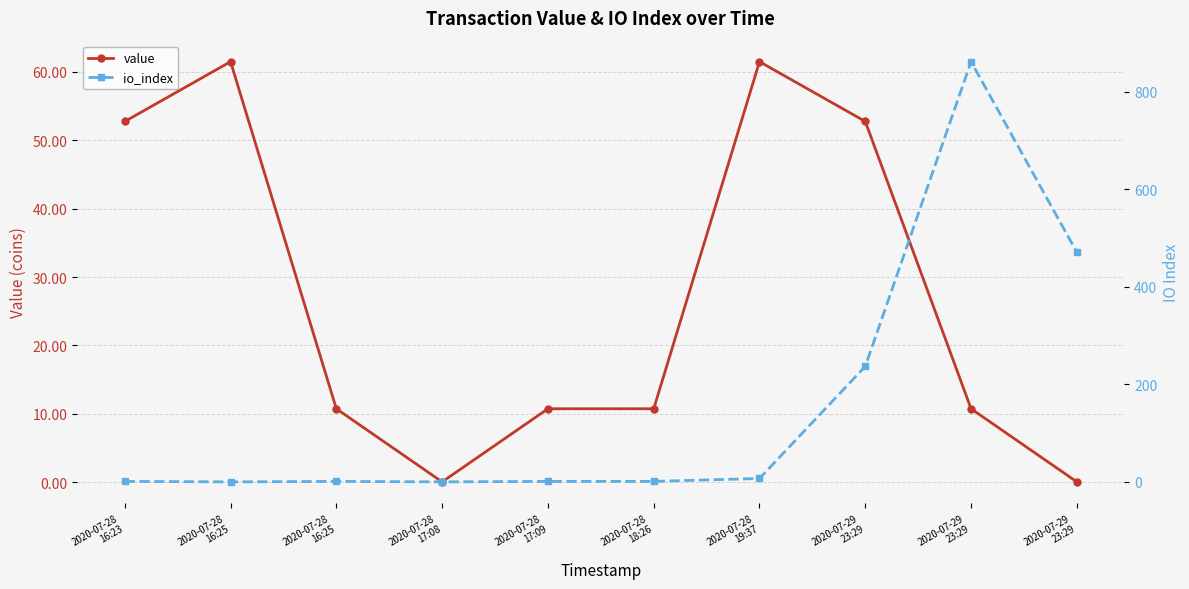

At which label does io_index reach its peak?

2020-07-29
23:29